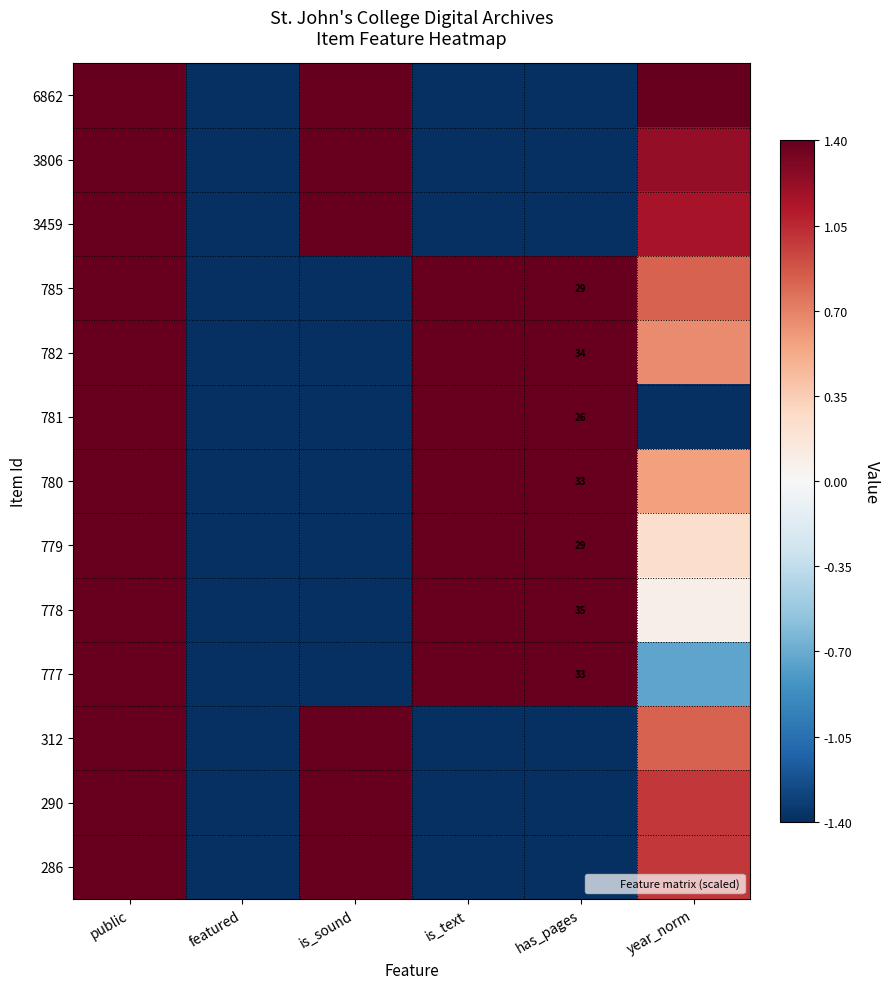

At which label is 6862 closest to 0?

public